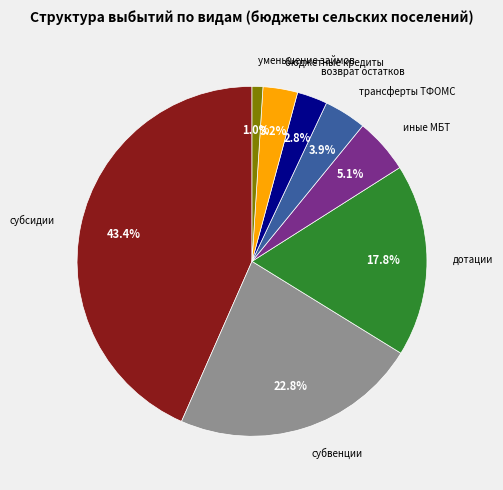

To the nearest percent, what percentage of the pie is дотации?

18%